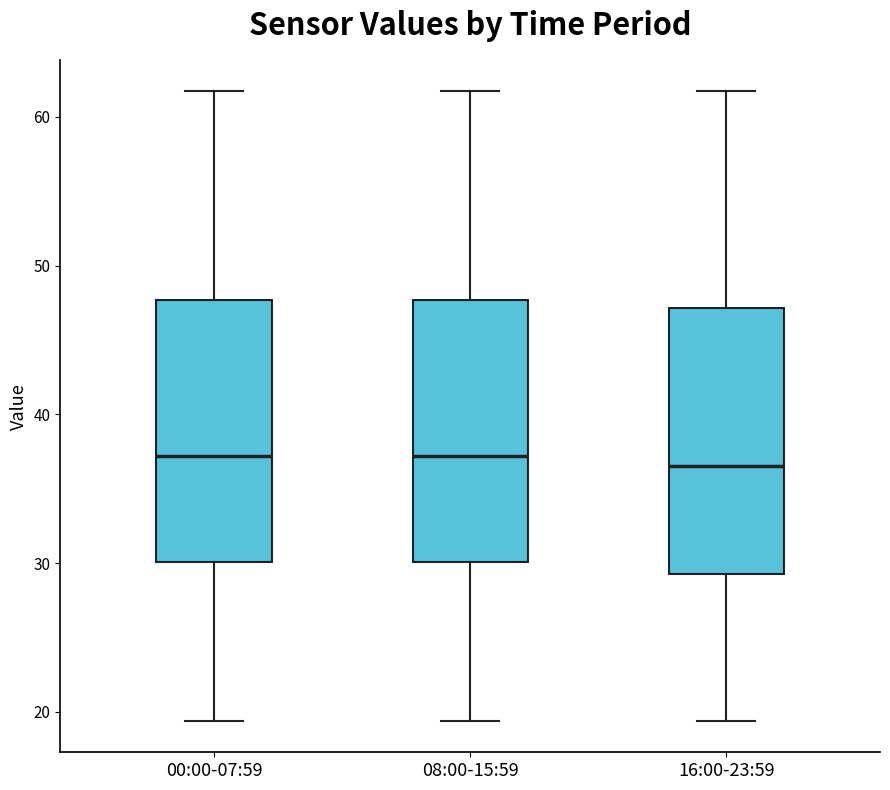

Reading left to right, transcribe this box plot: for each box, give where its median line is, the range the box spans, and where its two whiskers end, as read against the y-axis. The values are not printed on the chart, so give them approximately, as read against the axis.

00:00-07:59: median 37, box 30 to 48, whiskers 19 to 62
08:00-15:59: median 37, box 30 to 48, whiskers 19 to 62
16:00-23:59: median 37, box 29 to 47, whiskers 19 to 62